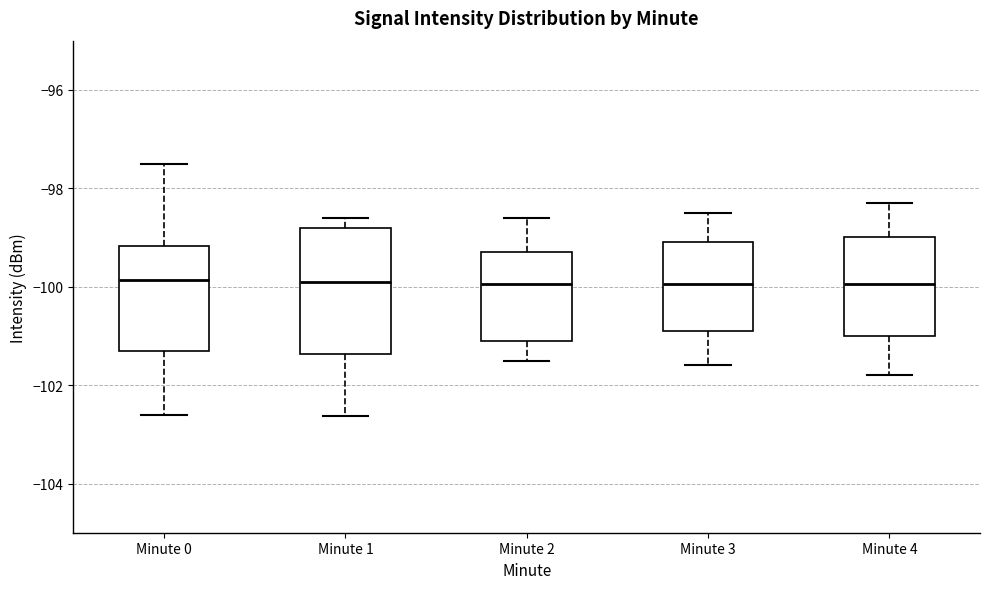

Comparing the boxes themselves (not the whiskers), which one is the tallest?

Minute 1